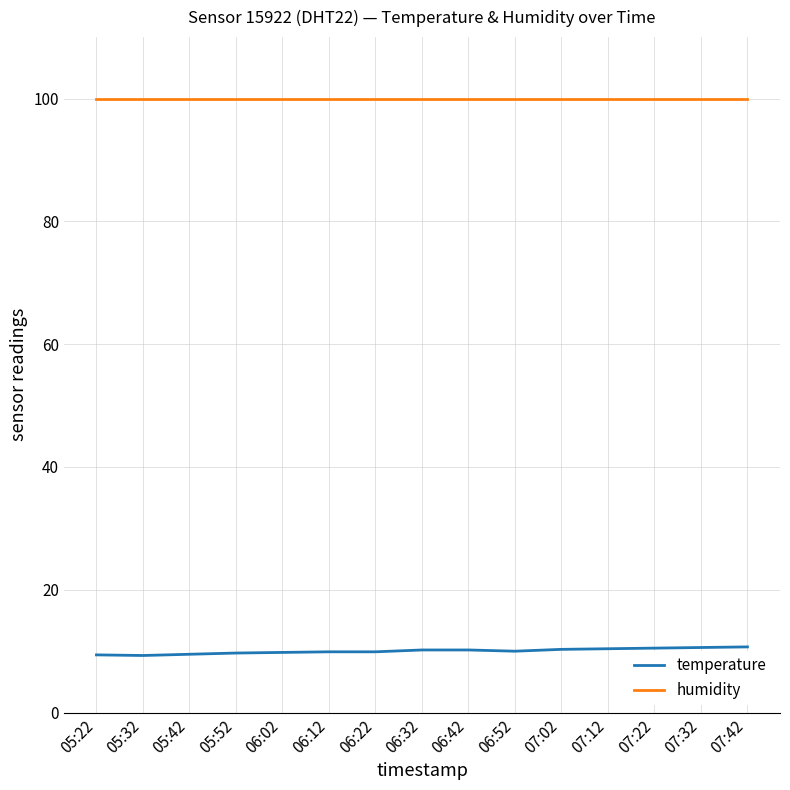

What is the greatest value displayed?

99.9